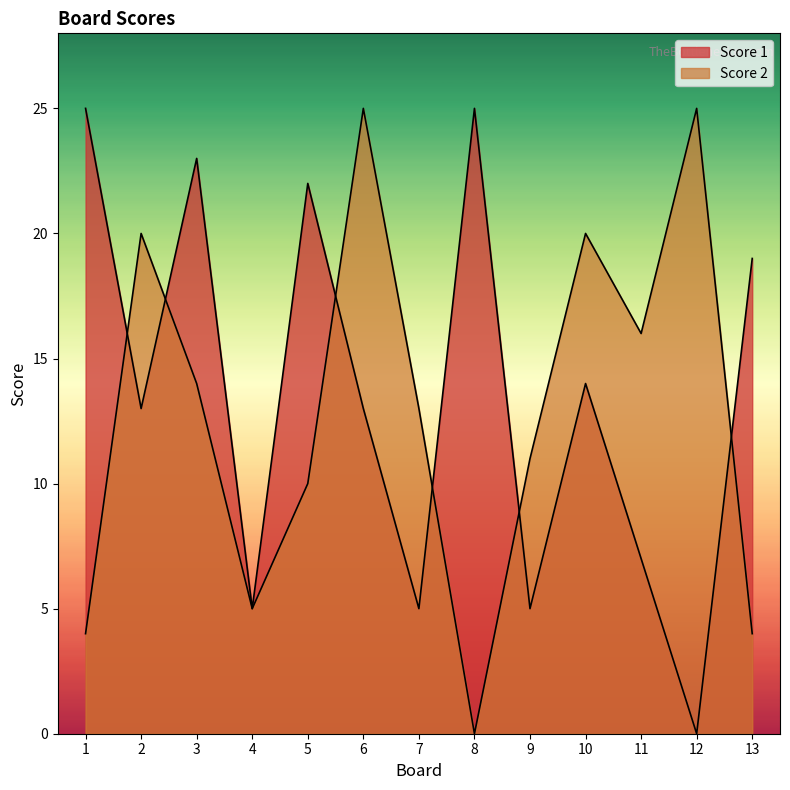

Where does the Score 2 series first go above 13?

2